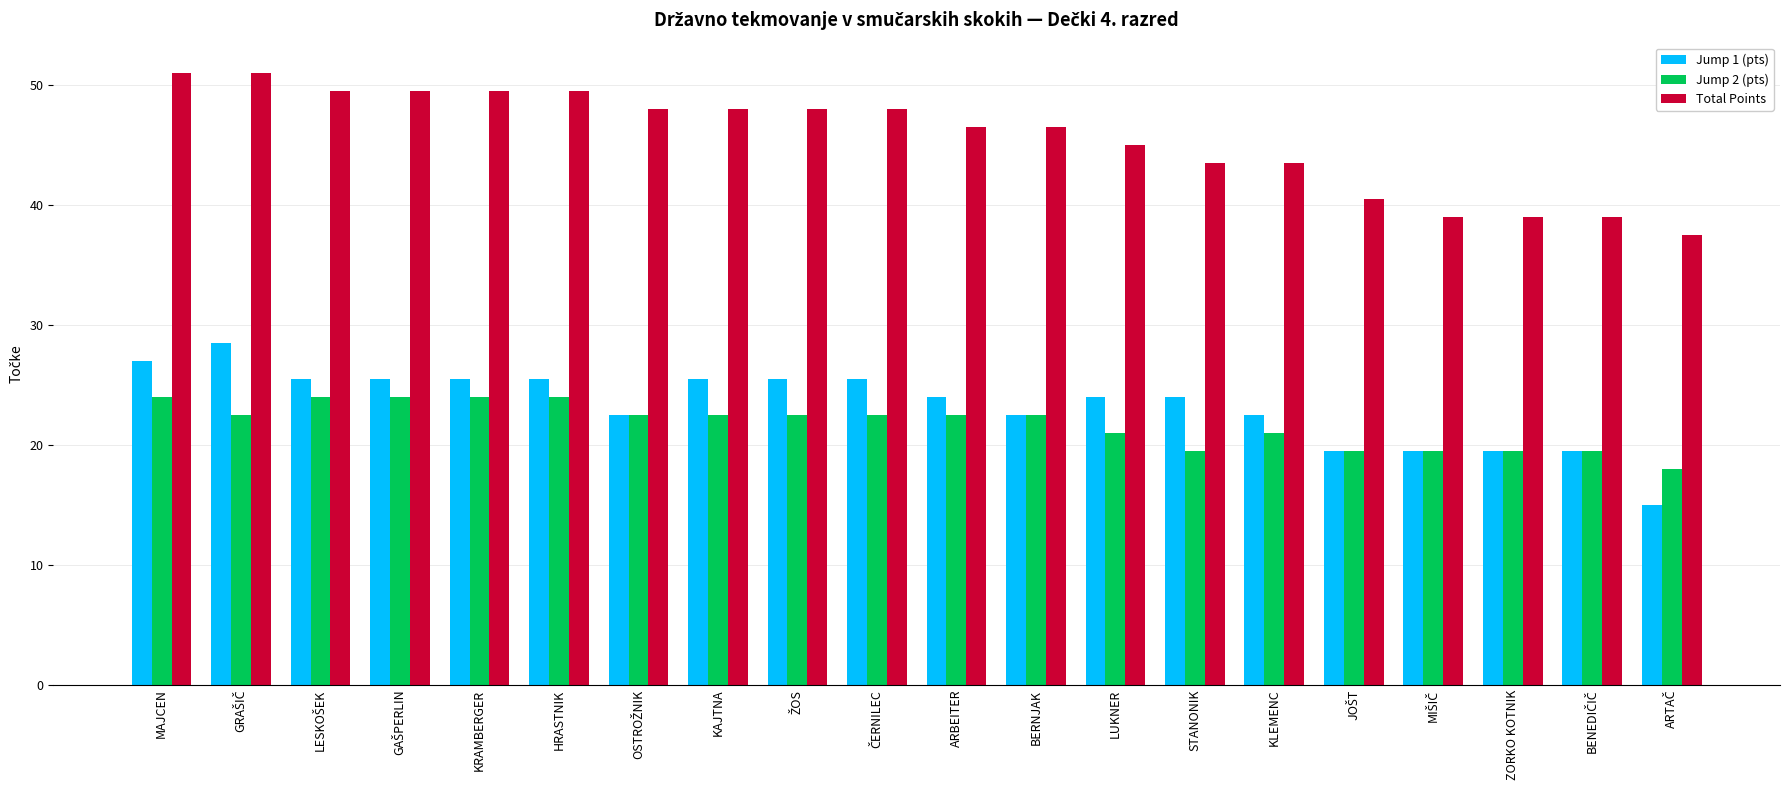

Where does the Total Points series first go above 48?

MAJCEN